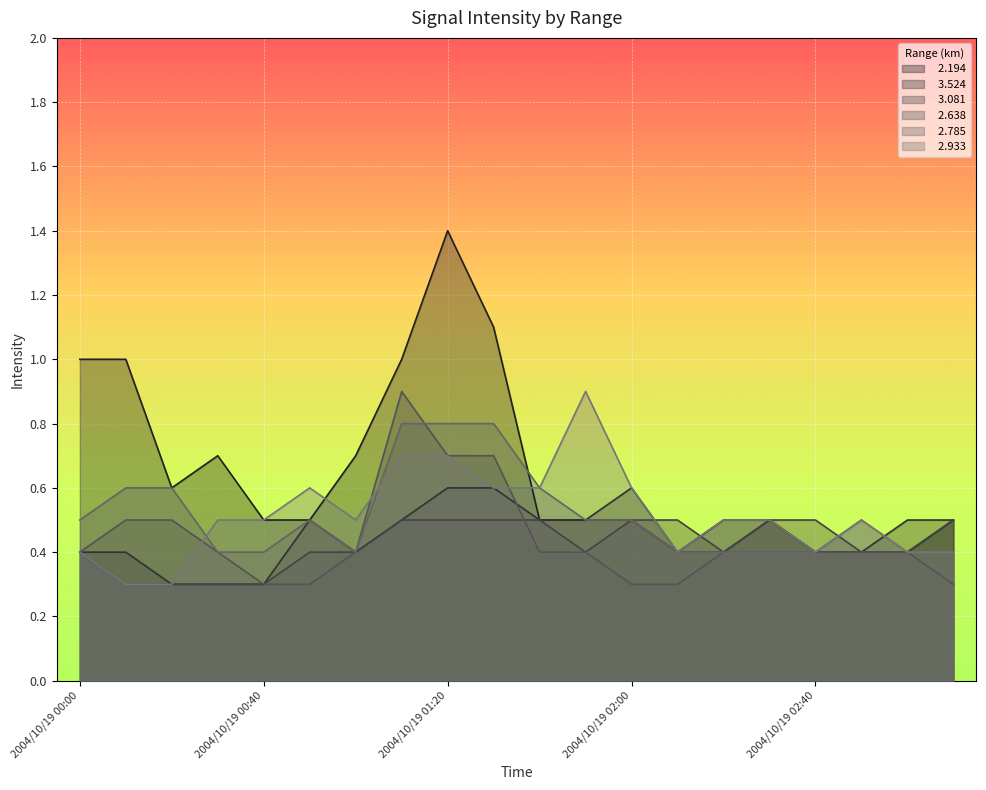

What are all the series names shown in the legend?

  2.194,   3.524,   3.081,   2.638,   2.785,   2.933